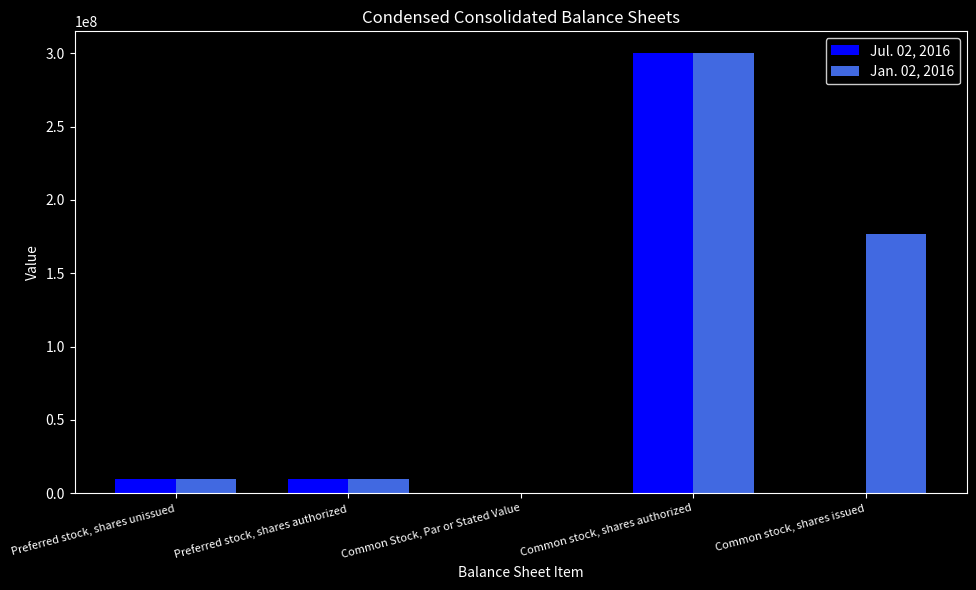

What is the sum of all Jan. 02, 2016 values?

496902740.5